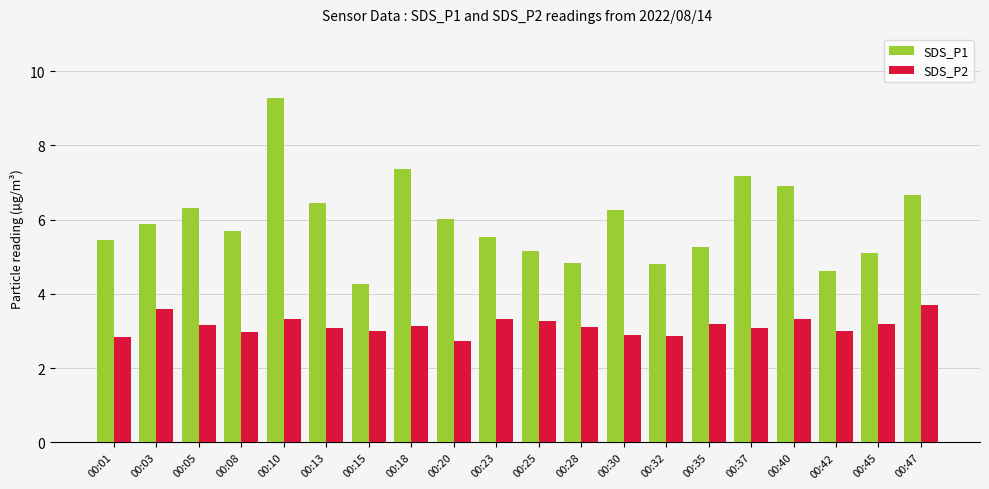

Which label corresponds to the largest value in the chart?

00:10